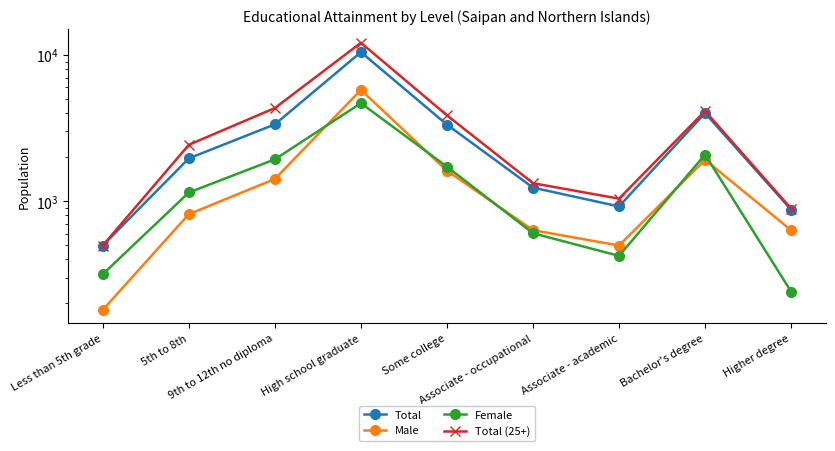

True or false: Male and Total (25+) cross at least once.

False